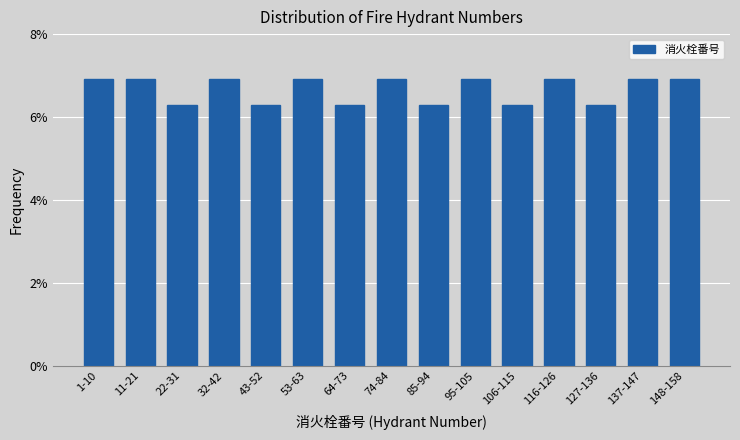

Reading left to right, list all the values displayed in this chart.

1-10=6.9	11-21=6.9	22-31=6.3	32-42=6.9	43-52=6.3	53-63=6.9	64-73=6.3	74-84=6.9	85-94=6.3	95-105=6.9	106-115=6.3	116-126=6.9	127-136=6.3	137-147=6.9	148-158=6.9